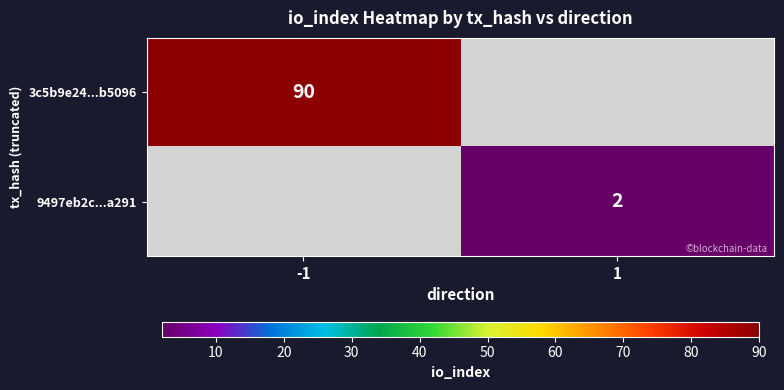

Is it true that 9497eb2c...a291 equals 2 at 1?

True